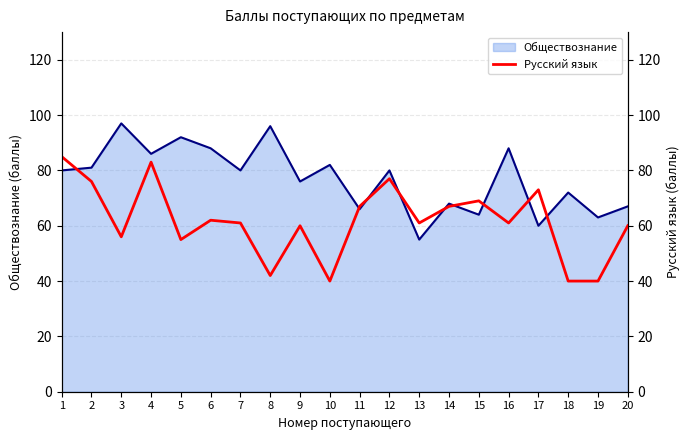

The chart shows a value of 25 at 15. True or false?

False